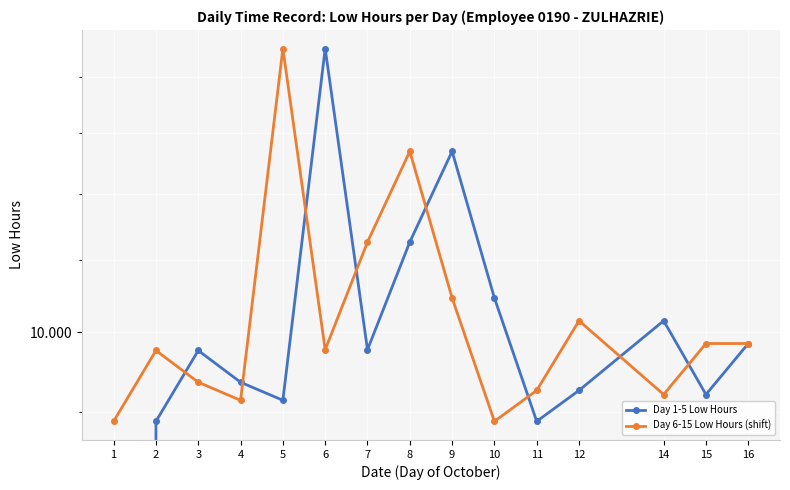

In Day 1-5 Low Hours, how many points are lower than both neighbors (excluding endpoints)?

4